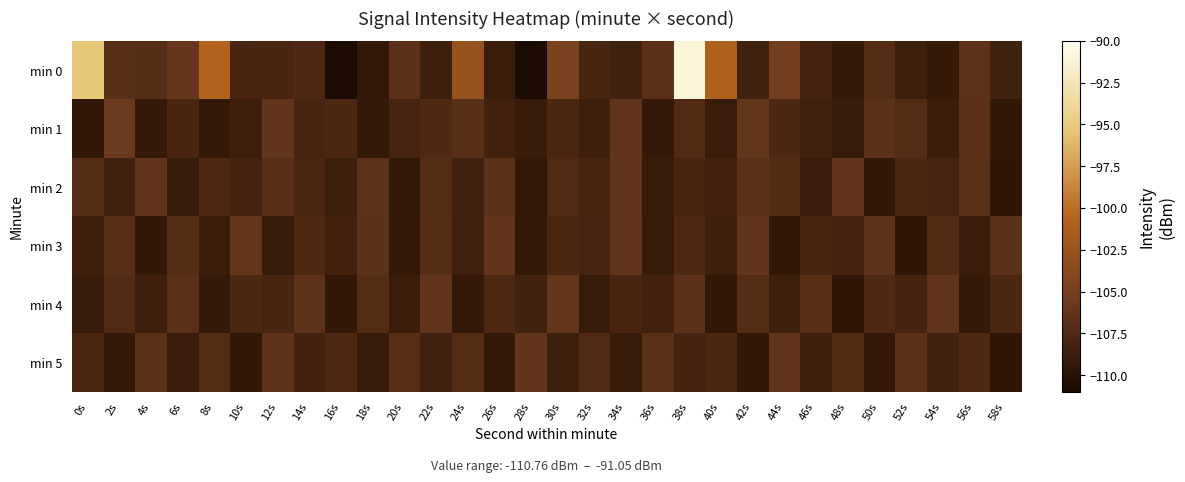

At how many categories does at least one series exceed -108?

30